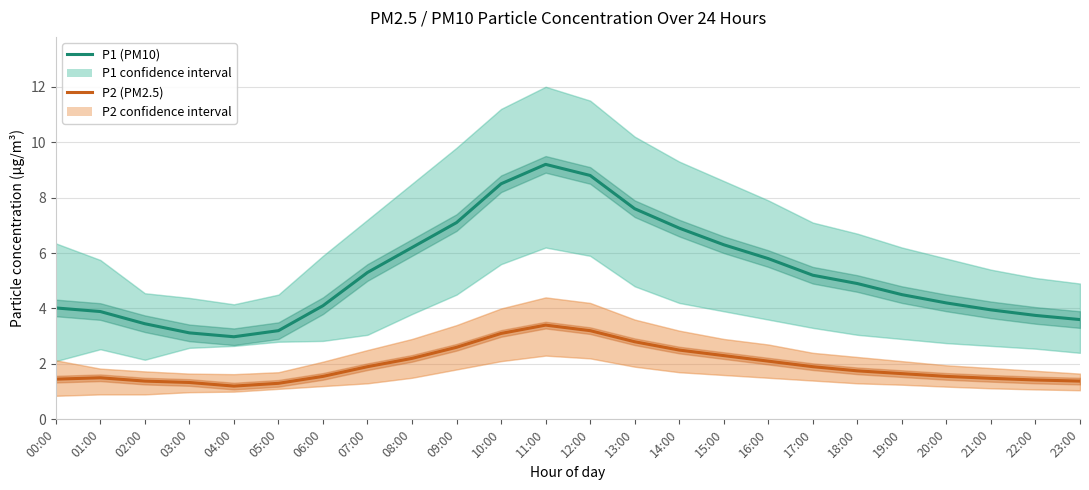

Where is P2 (PM2.5) nearest to the value 2?

07:00